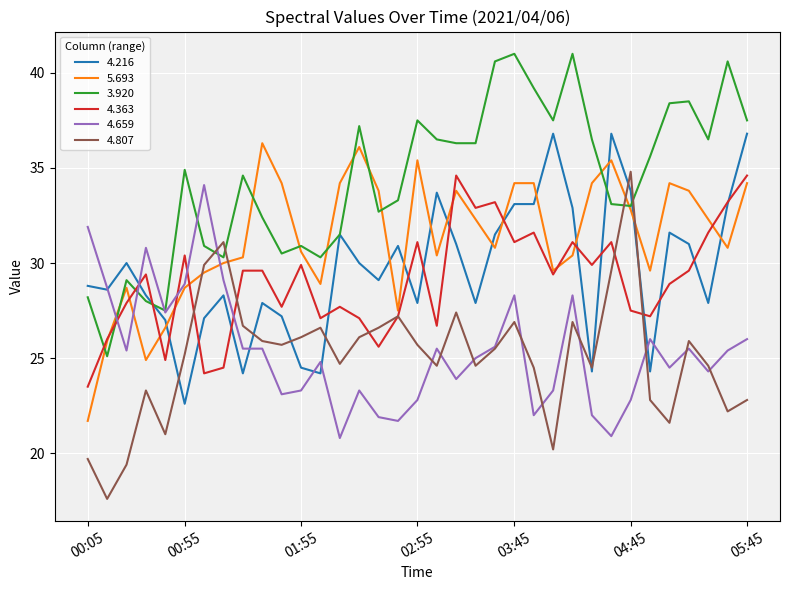

How many distinct data groups are displayed?

6